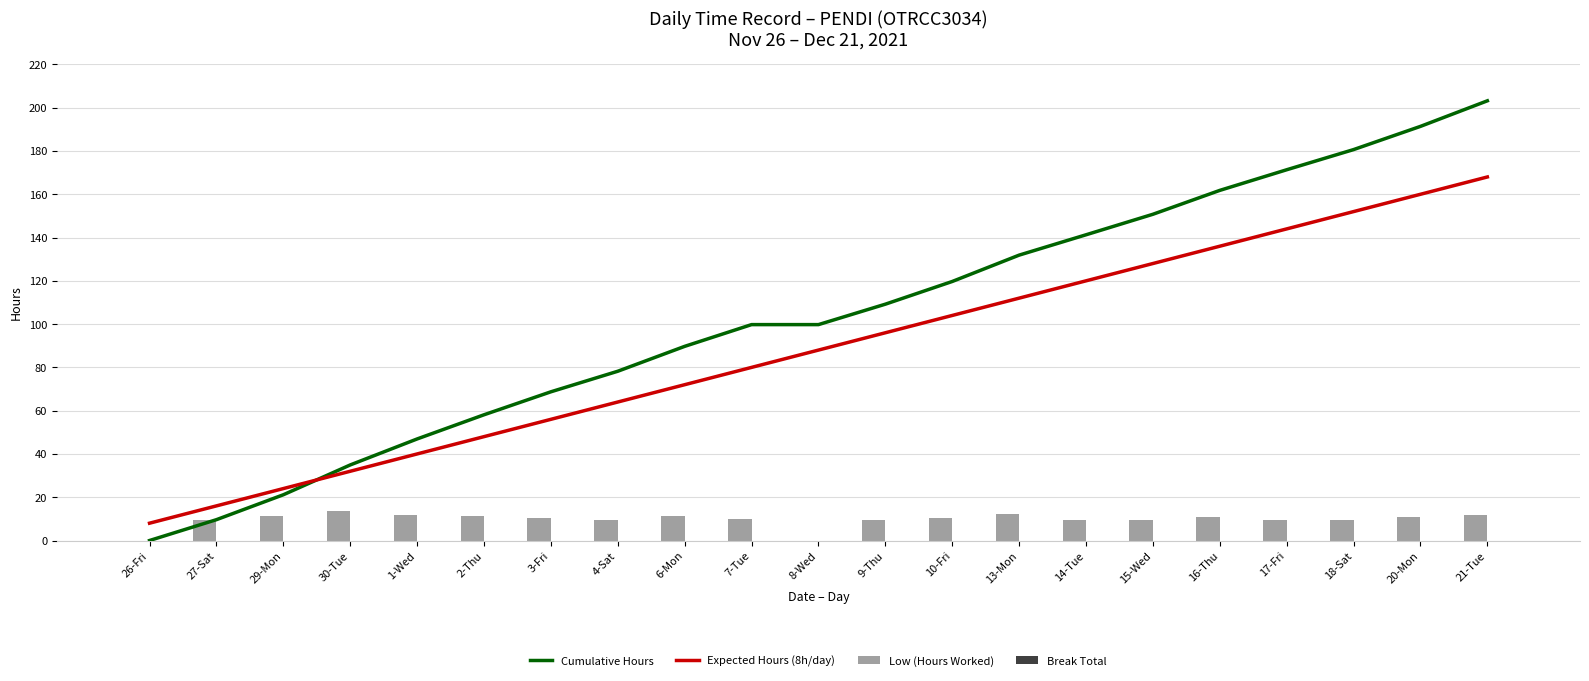

Is it true that Expected Hours (8h/day) equals 32.0 at 30-Tue?

True